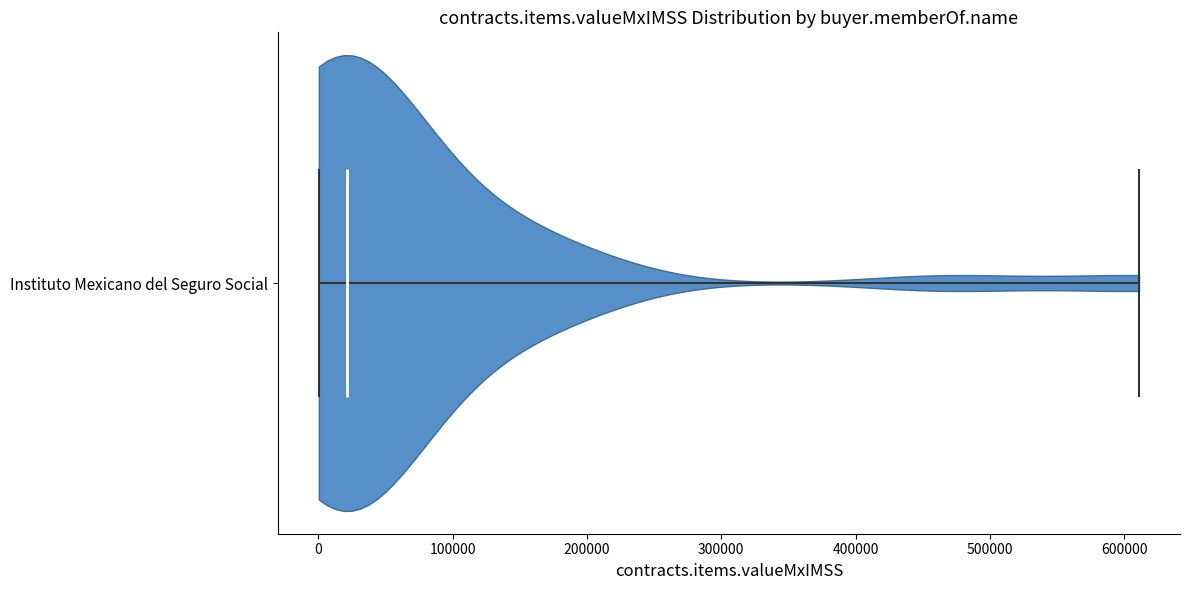

What is the highest point the violin for Instituto Mexicano del Seguro Social reaches on the x-axis? The values are not printed on the chart, so give them approximately, as read against the axis.

610000